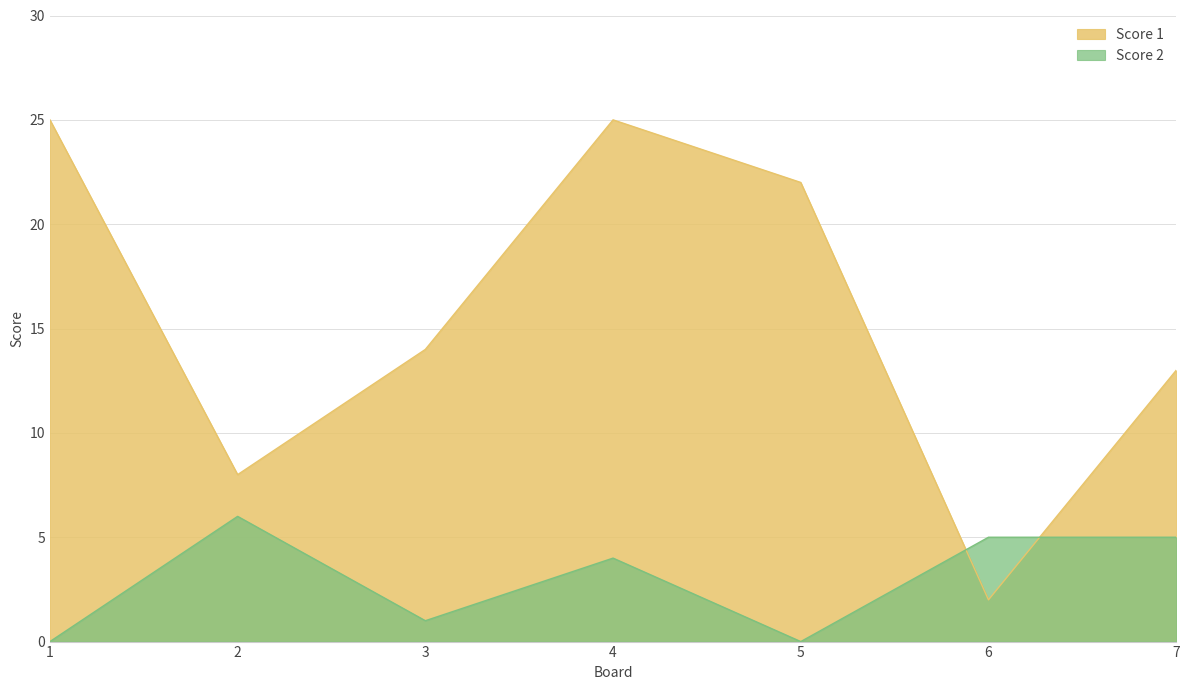

How many lines are shown in the chart?

2